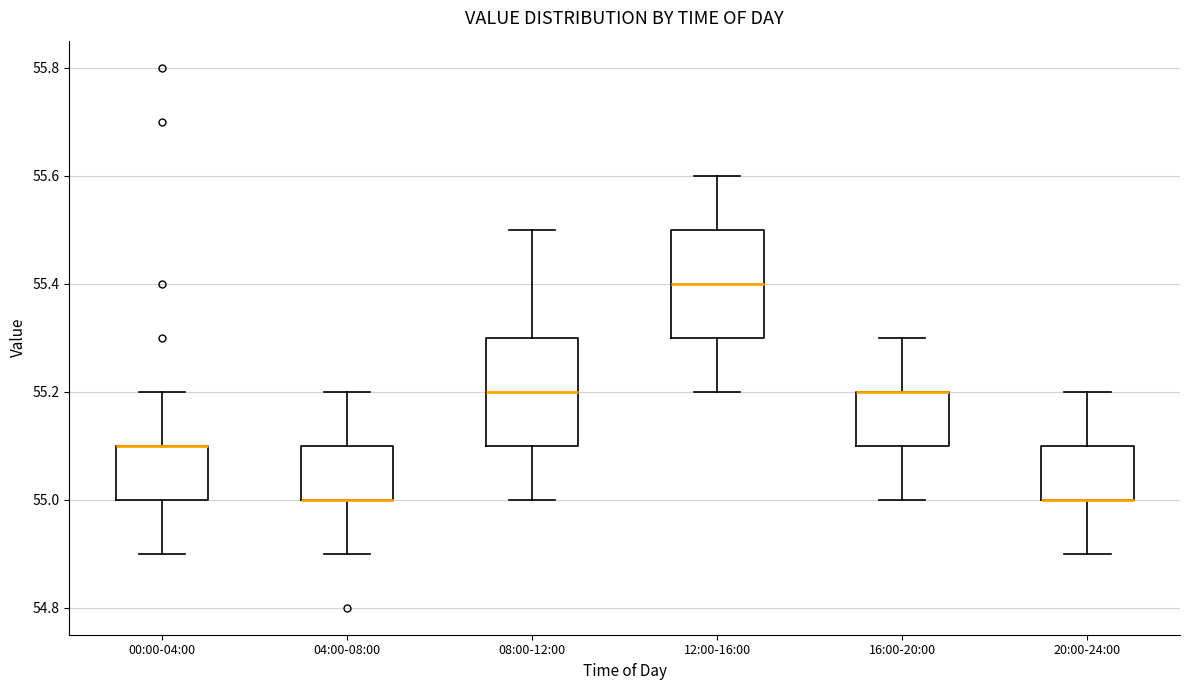

Where is the lower edge of the box for 16:00-20:00 on the y-axis? The values are not printed on the chart, so give them approximately, as read against the axis.

55.1